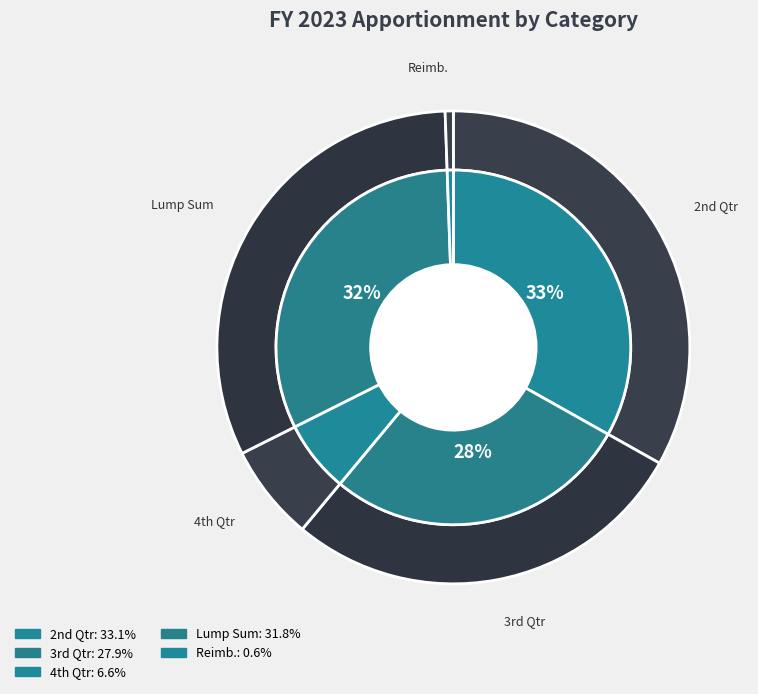

To the nearest percent, what is the average slice percentage?

20%